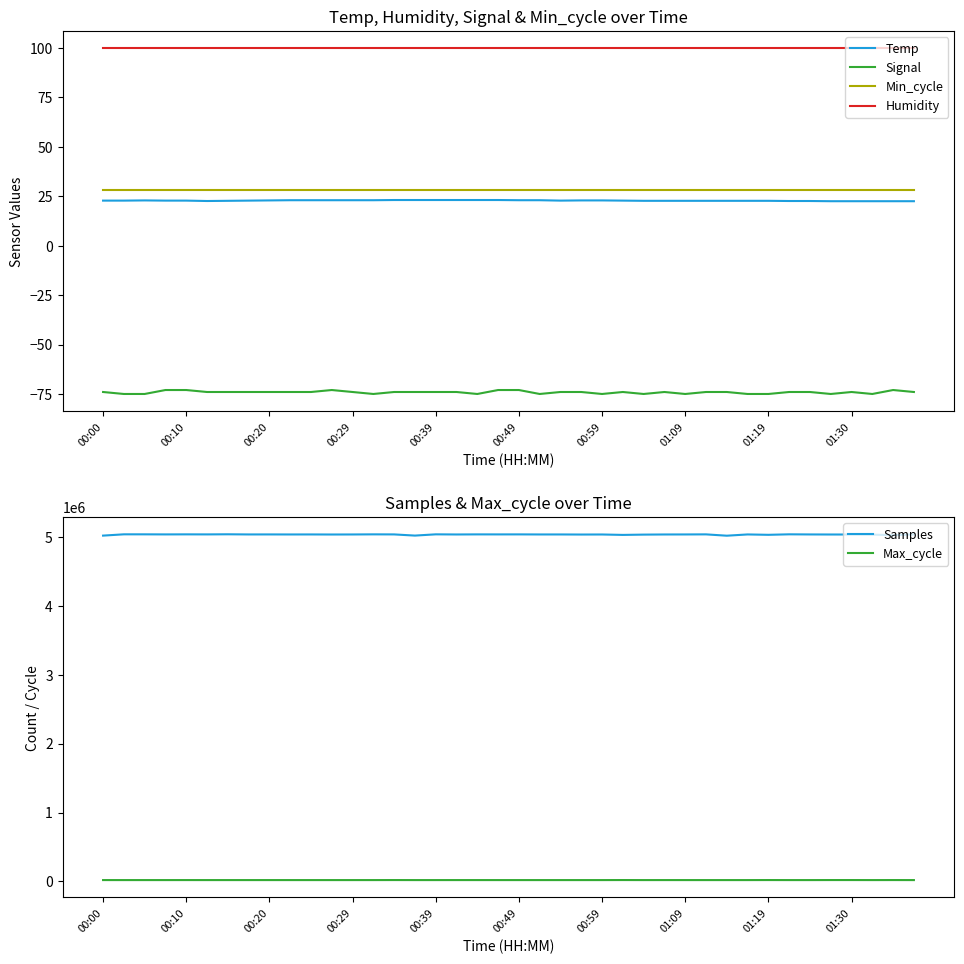

In Signal, how many points are lower than both neighbors (excluding endpoints)?

8